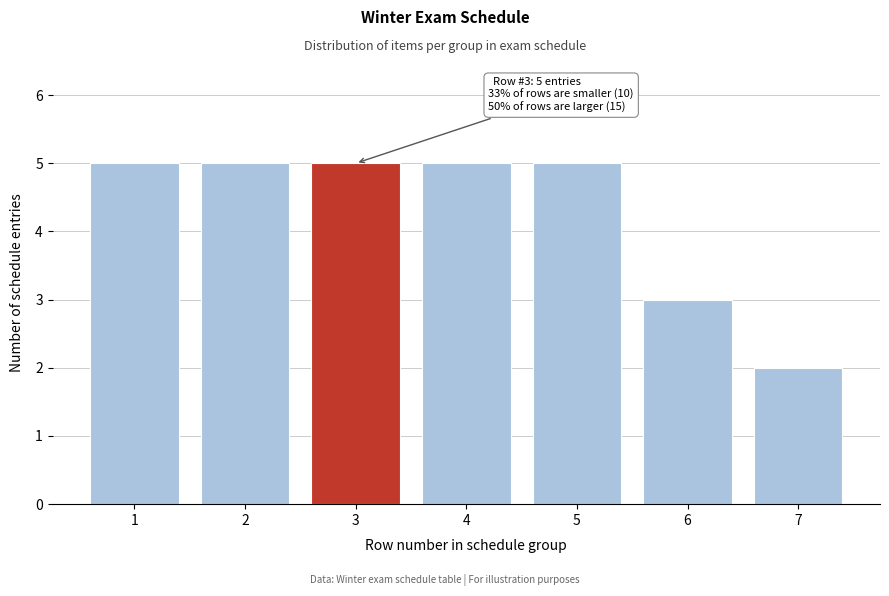

Reading left to right, list all the values displayed in this chart.

5	5	5	5	5	3	2